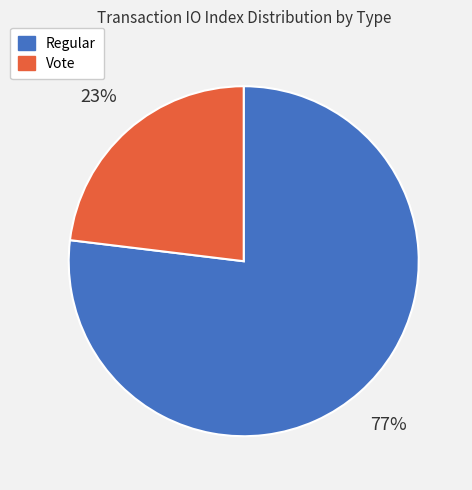

Count the number of slices in the pie.

2